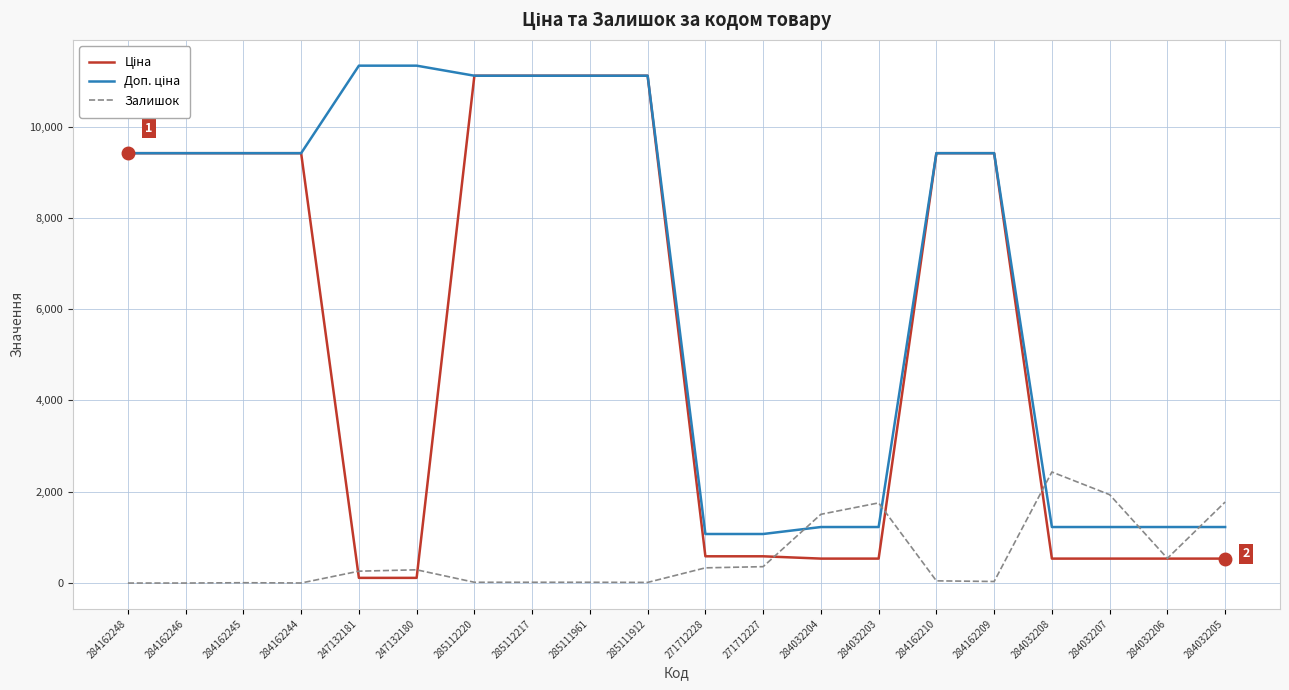

Which series changed the most between 271712227 and 284032205?

Залишок